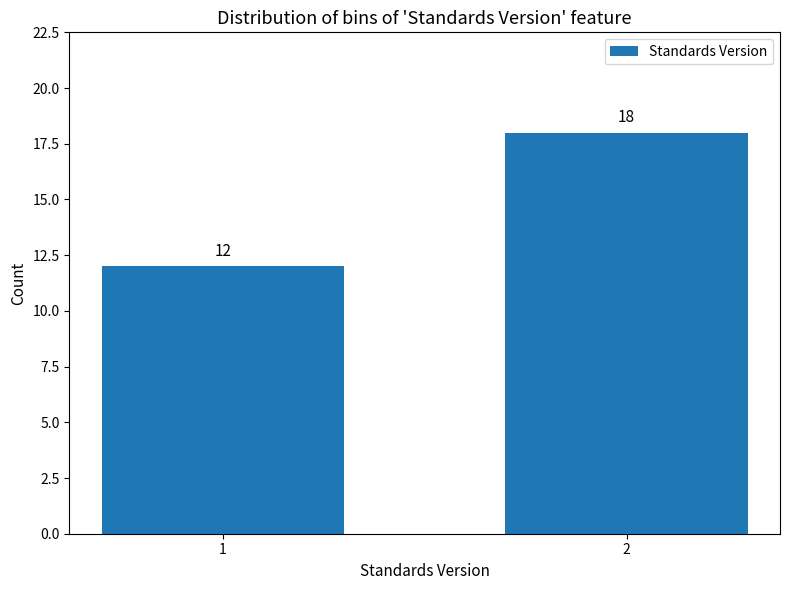

Reading left to right, what are all the values shown in this chart?

12	18